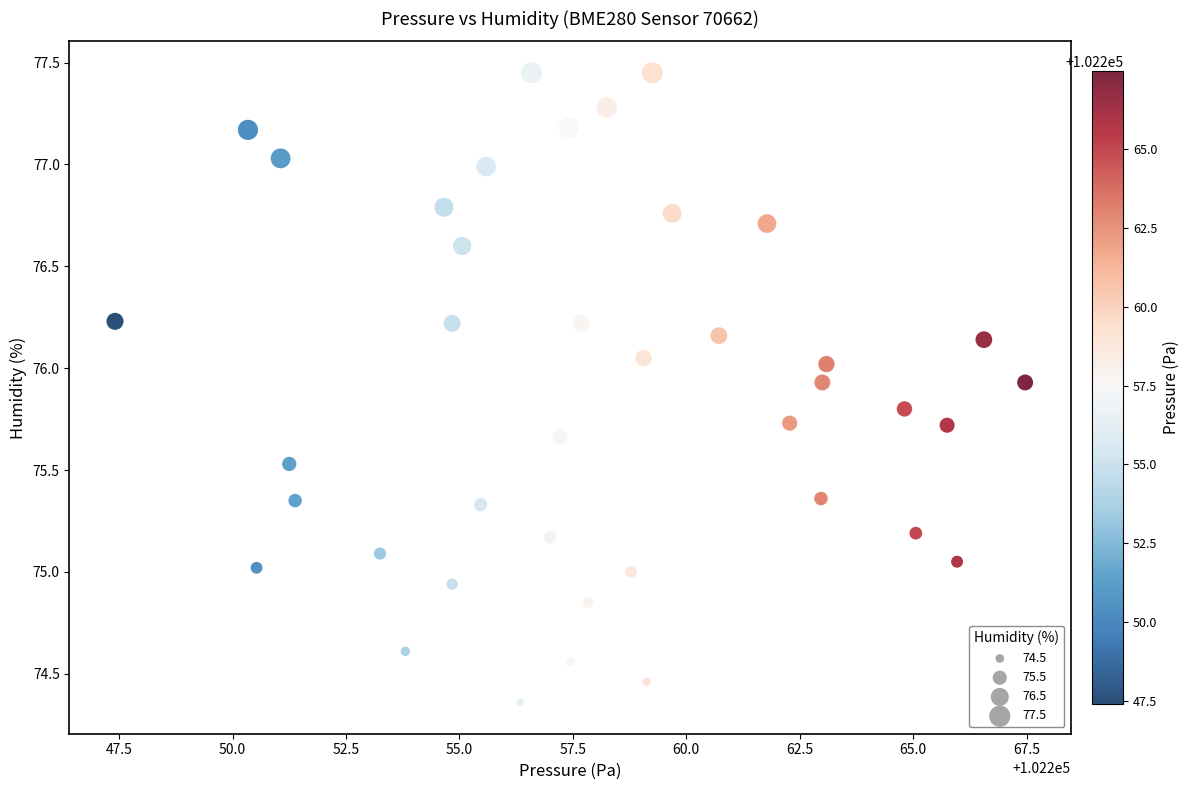

What is the range of X values (max minus min)?

20.1